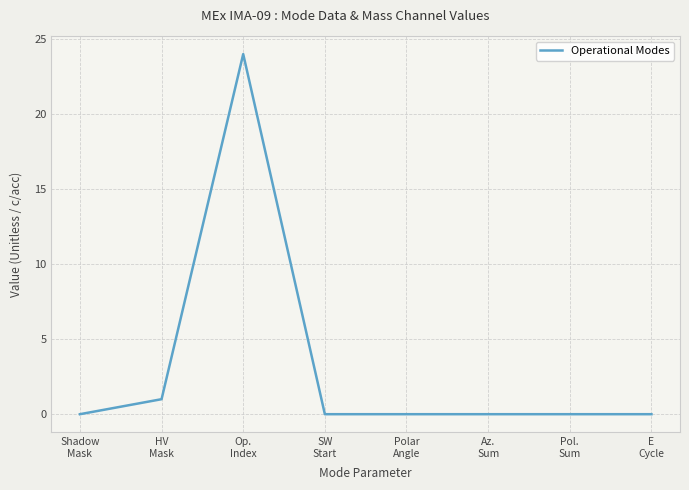

The chart shows a value of 0 at SW
Start. True or false?

True